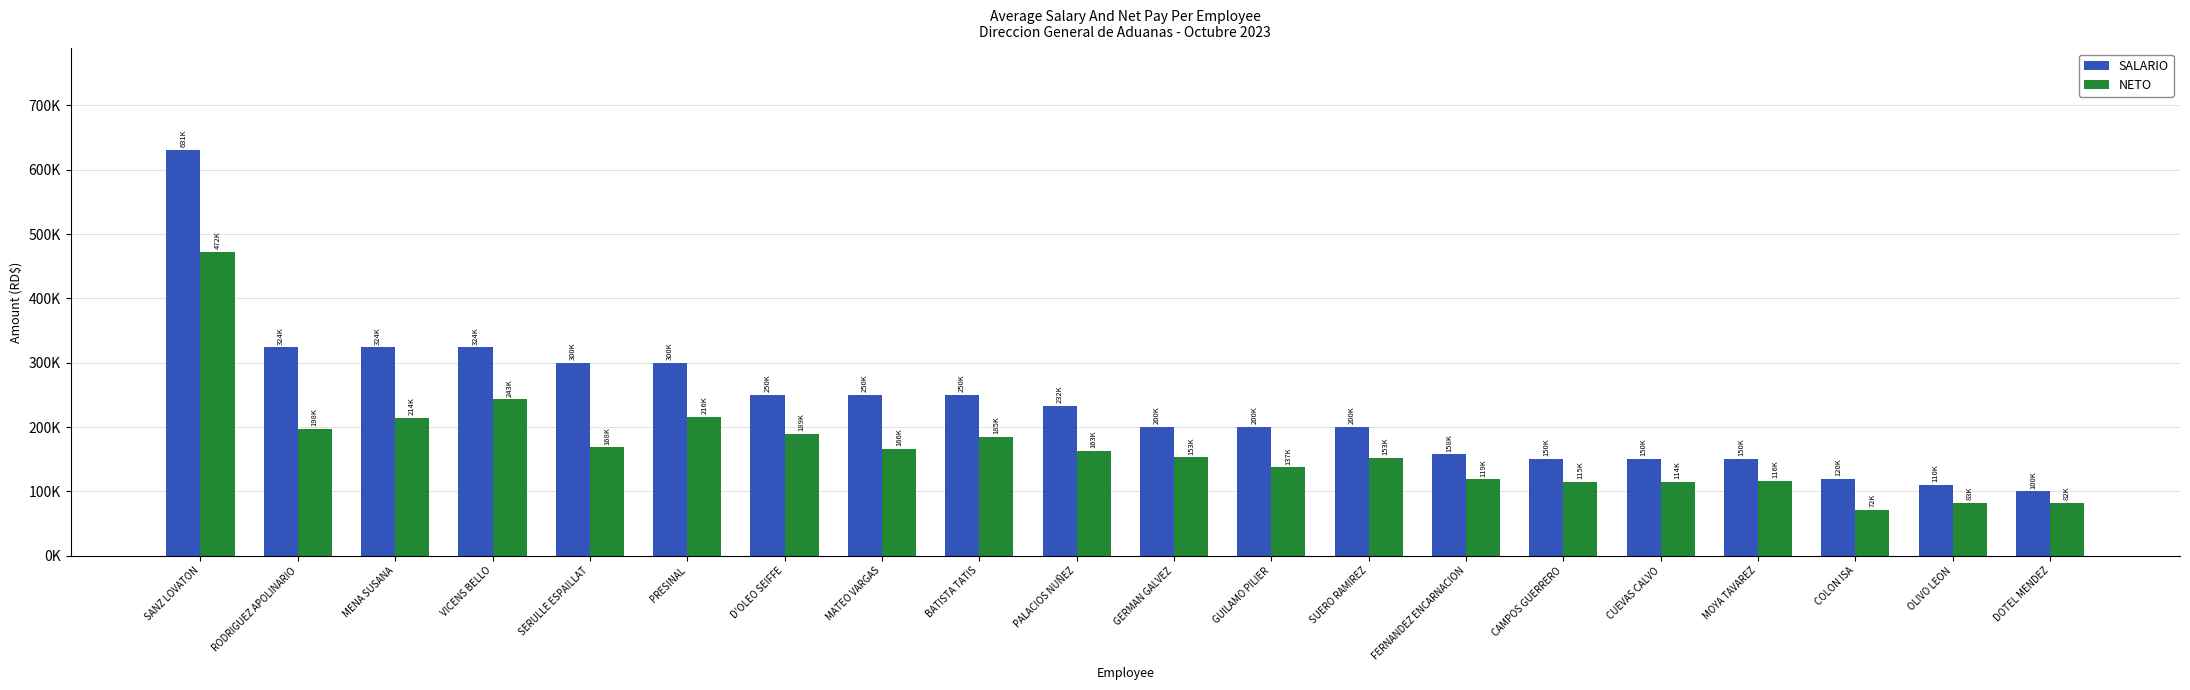

Which category has the highest value across all series?

SANZ LOVATON